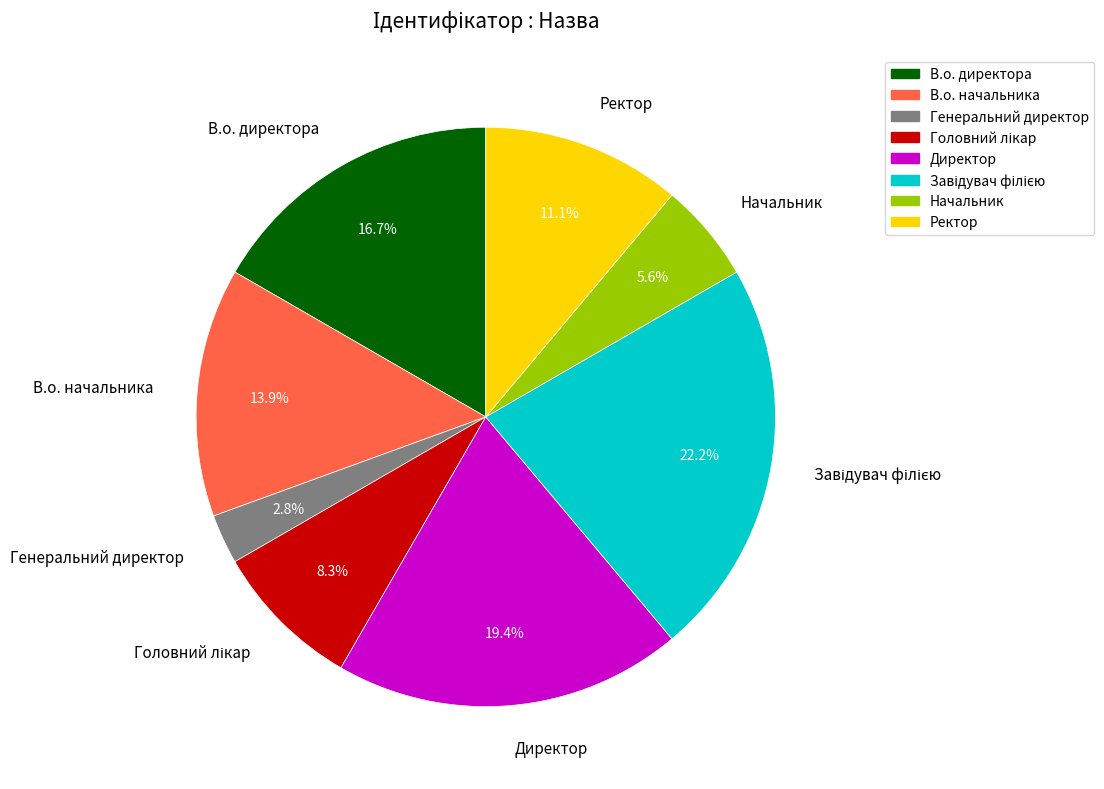

Approximately how many times larger is the value at Генеральний директор compared to Начальник?

0.5